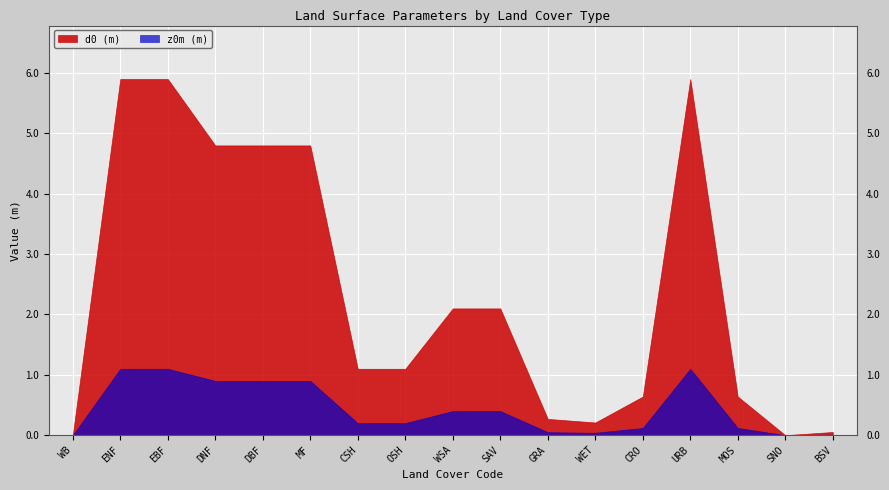

Between MF and MOS, which series saw the biggest shift?

d0 (m)